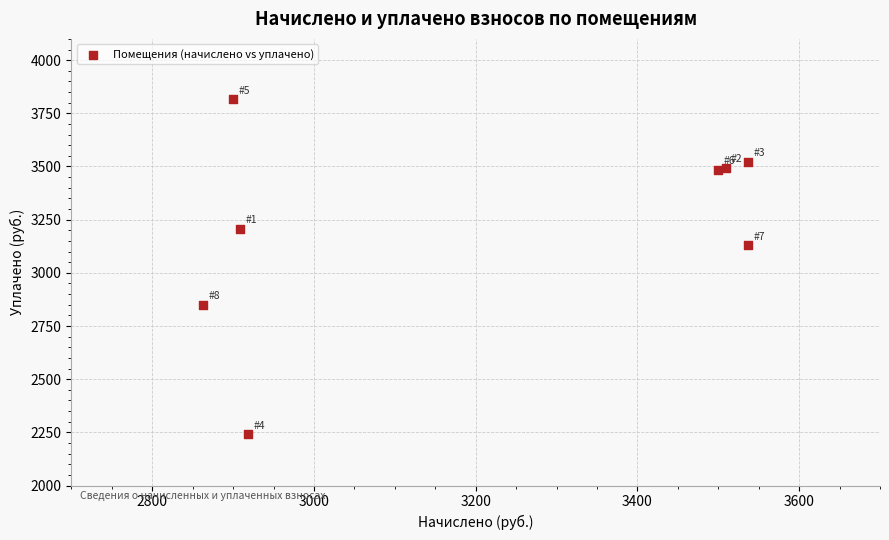

What Y value in the scatter plot is closest to 3029?

3128.7